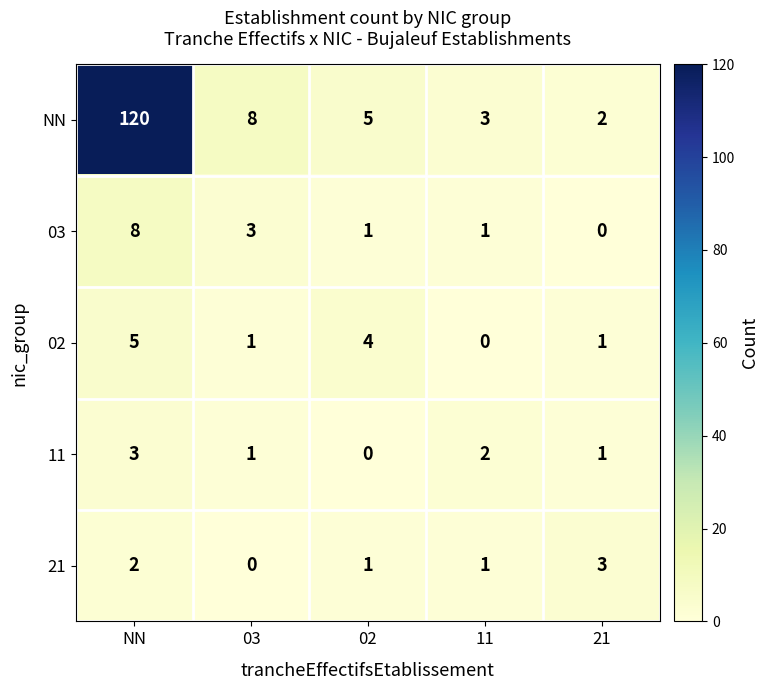

Between NN and 21, which series saw the biggest shift?

NN